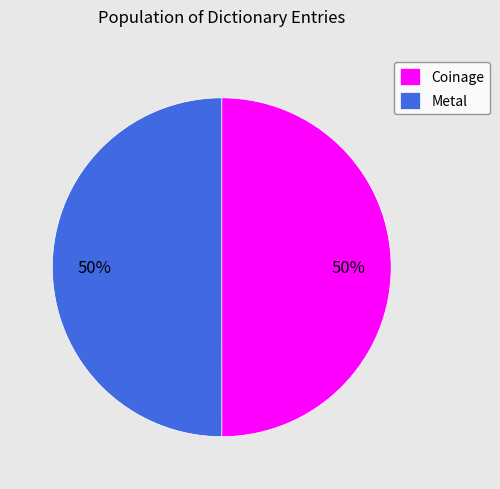

What percentage is the Metal slice, to the nearest percent?

50%